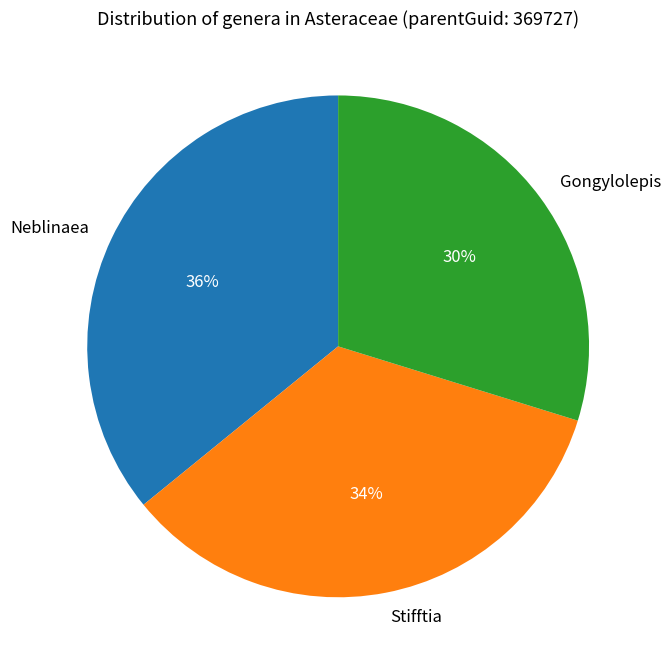

Which slice is the smallest?

Gongylolepis